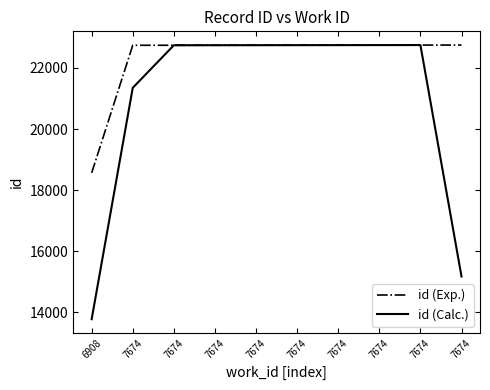

How many lines are shown in the chart?

2